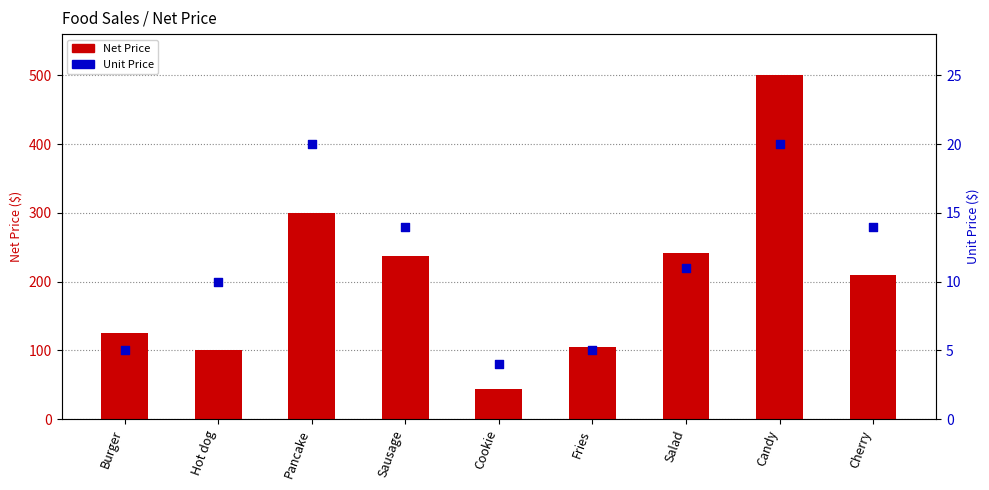

What are all the series names shown in the legend?

Net Price, Unit Price